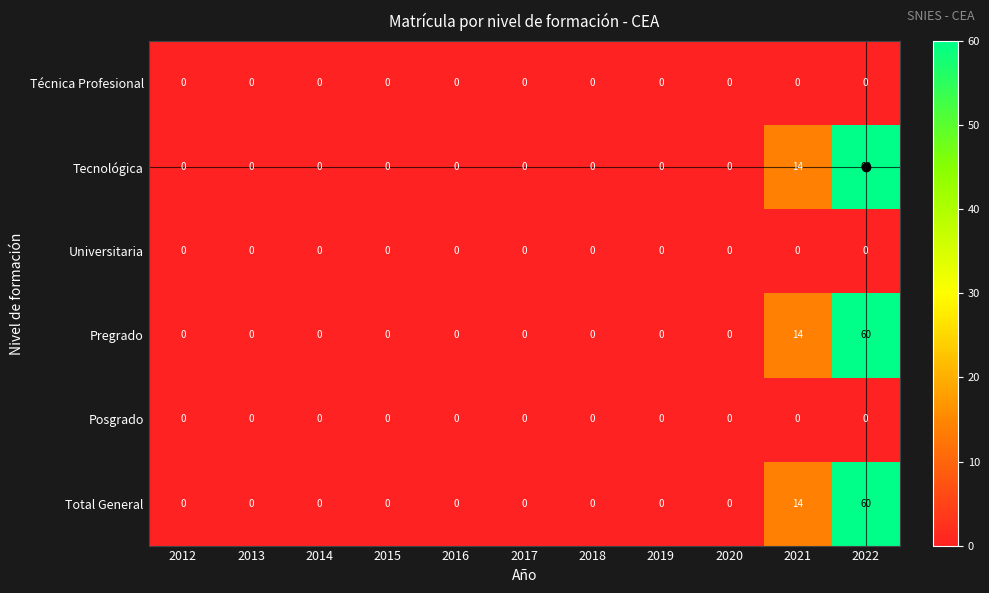

What is the difference between the second highest and second lowest values in the Total General series?

14